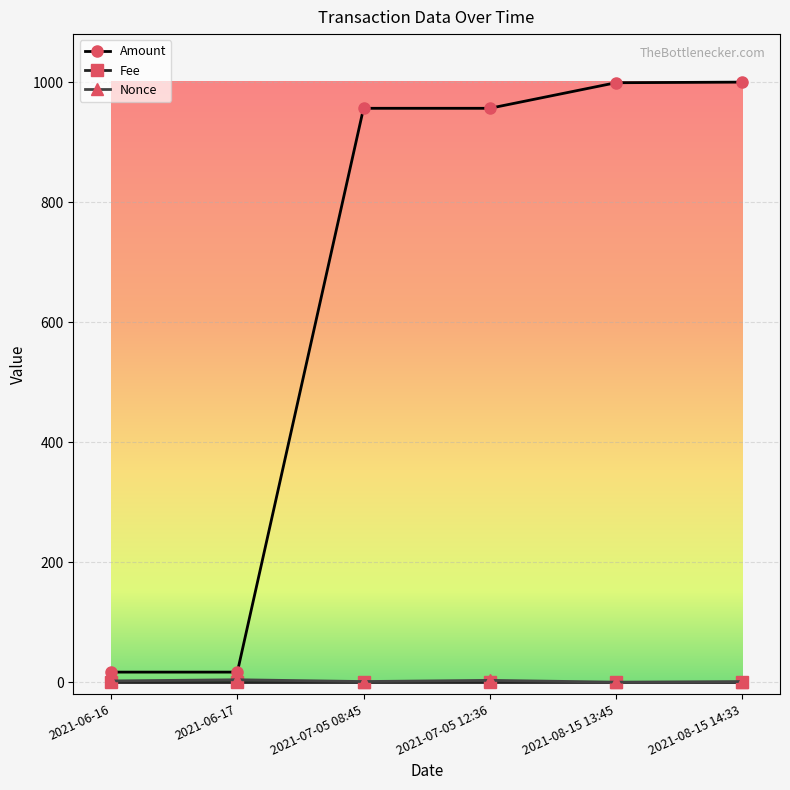

How many data points in Amount are less than 956?

2